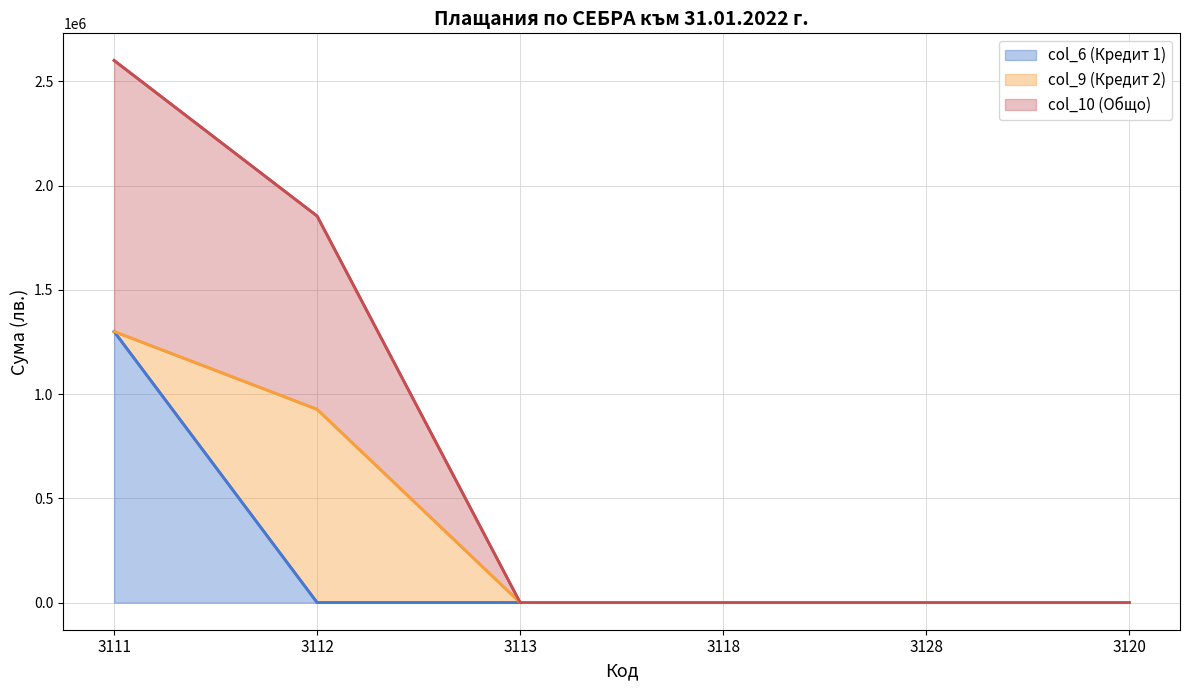

Is it true that col_10 (Общо) equals 1300000 at 3111?

True